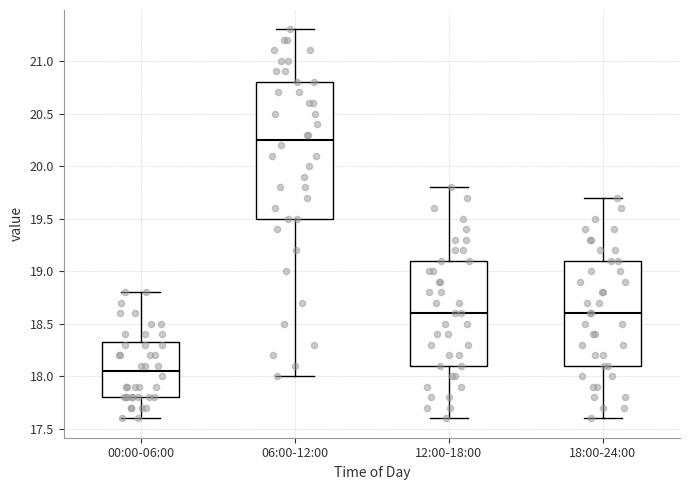

Which box's median line is the highest?

06:00-12:00